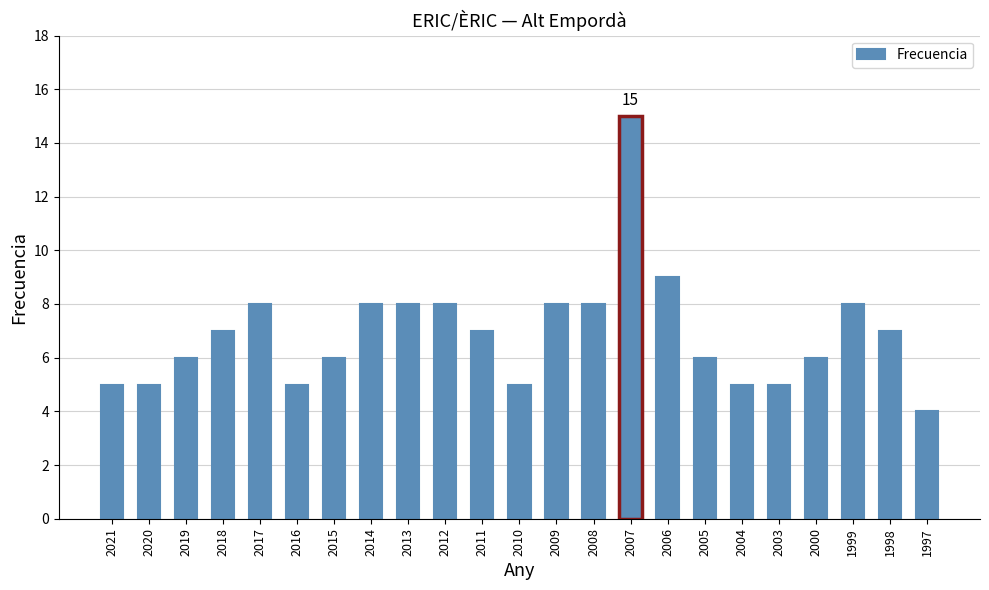

Is it true that the value at 1997 is 4?

True